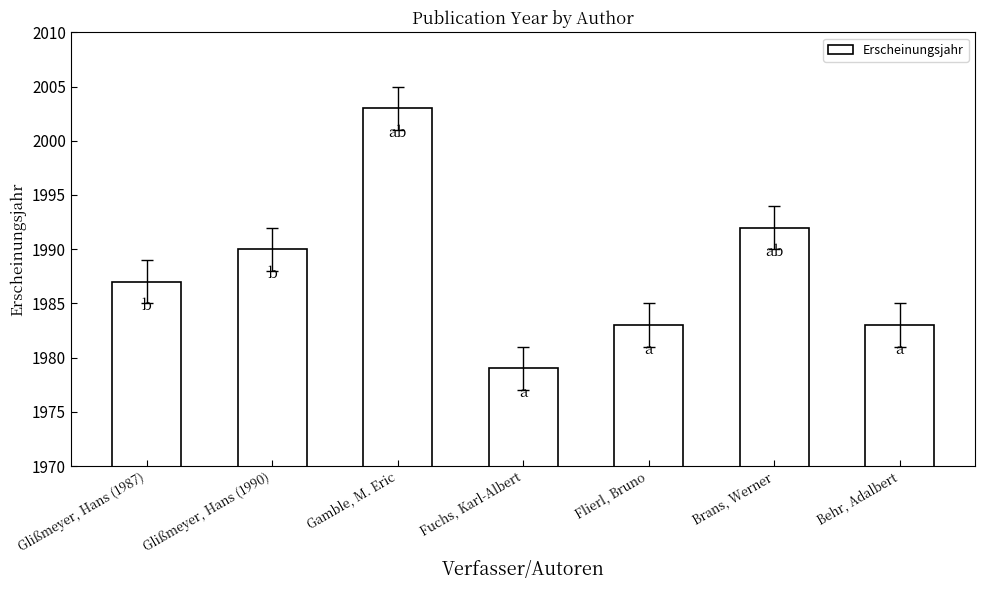

What is the label of the 5th bar from the left?

Flierl, Bruno